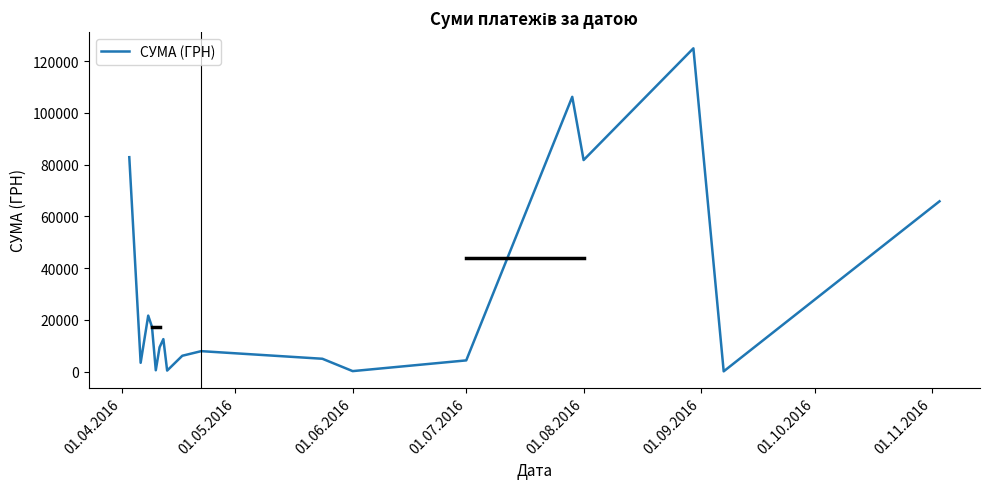

What is the greatest value displayed?

124904.8